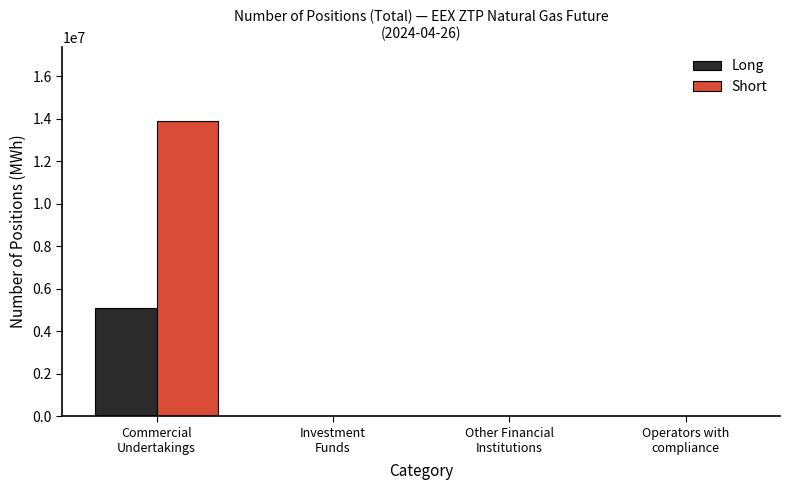

What is the sum of all Short values?

13905566